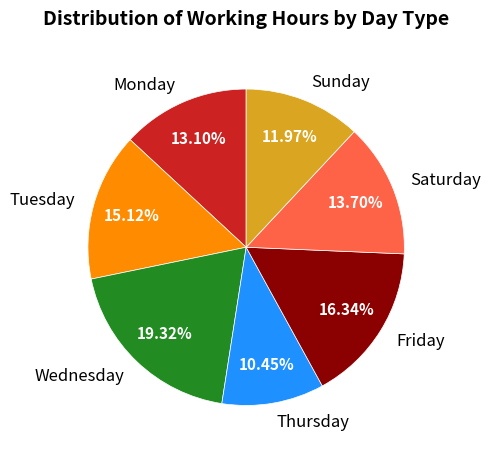

Rank the categories by value from highest to lowest.

Wednesday, Friday, Tuesday, Saturday, Monday, Sunday, Thursday